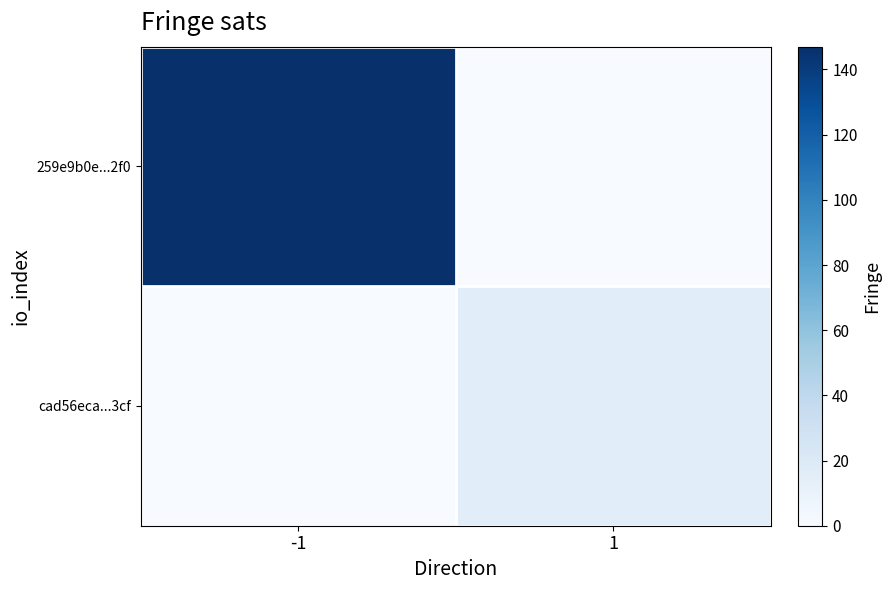

Reading left to right, list all the values displayed in this chart.

259e9b0e...2f0: -1=147	1=0
cad56eca...3cf: -1=0	1=16